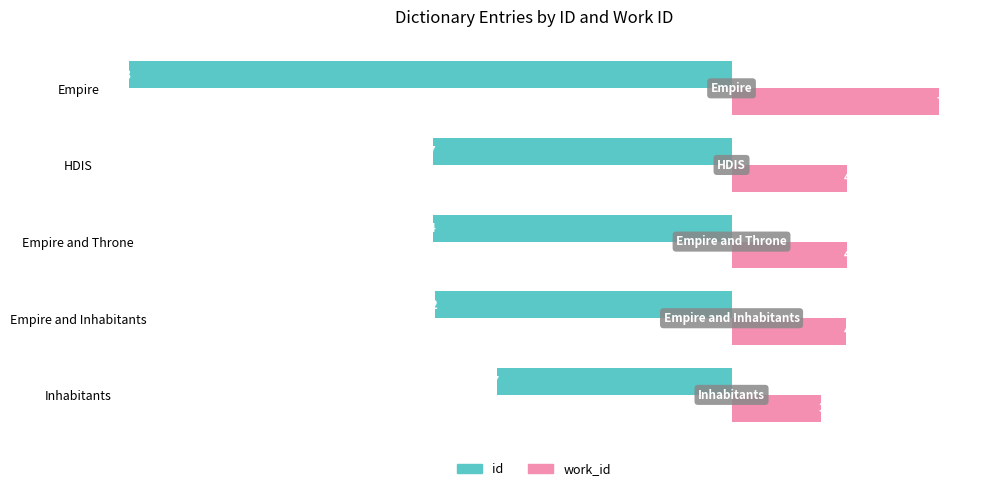

The id series shows -5672 at Empire and Inhabitants. True or false?

False